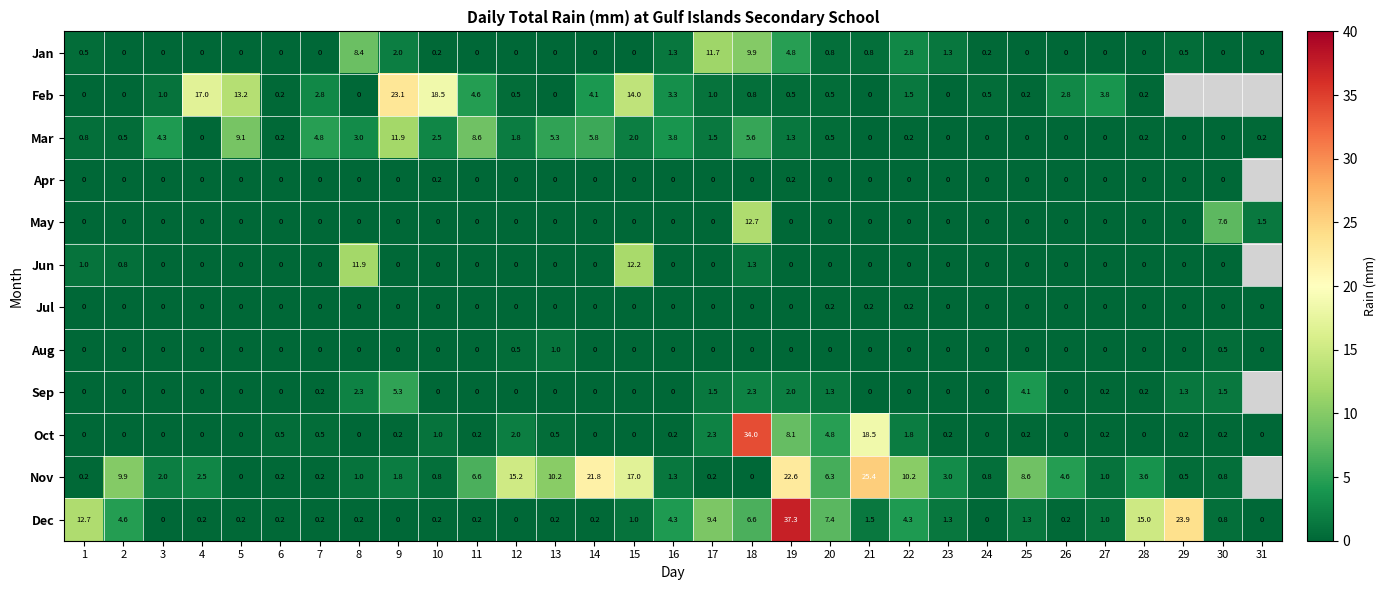

Between 20 and 12, which is larger?

20